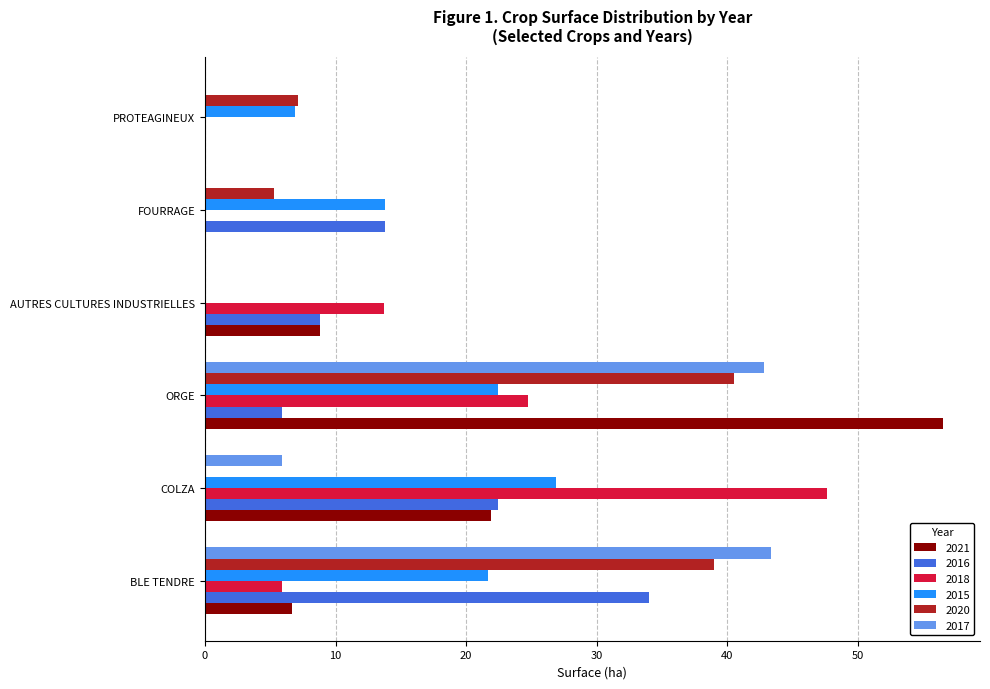

At which category does the chart reach its peak across all series?

ORGE